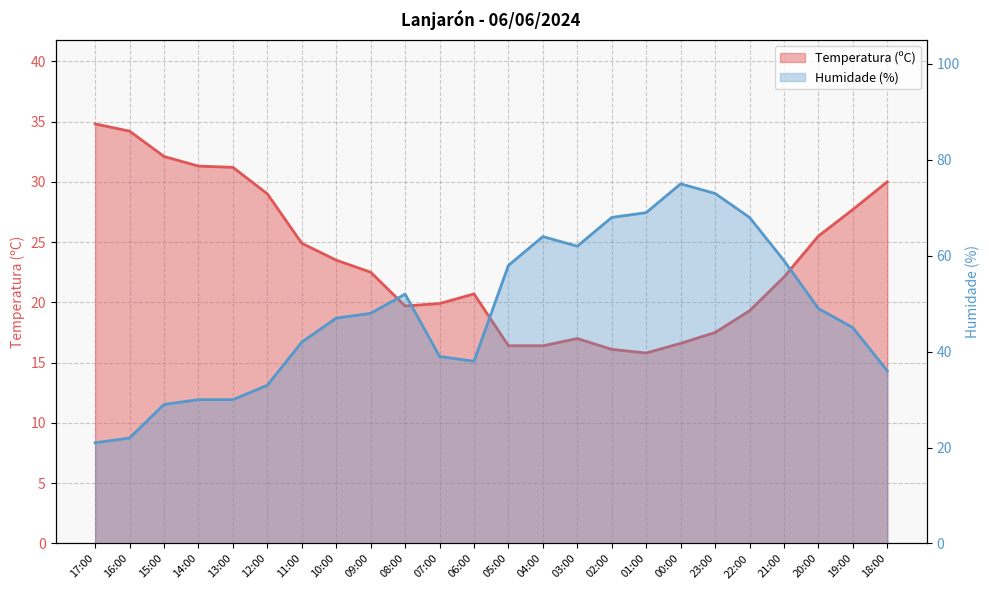

True or false: Temperatura (ºC) and Humidade (%) intersect in this chart.

True